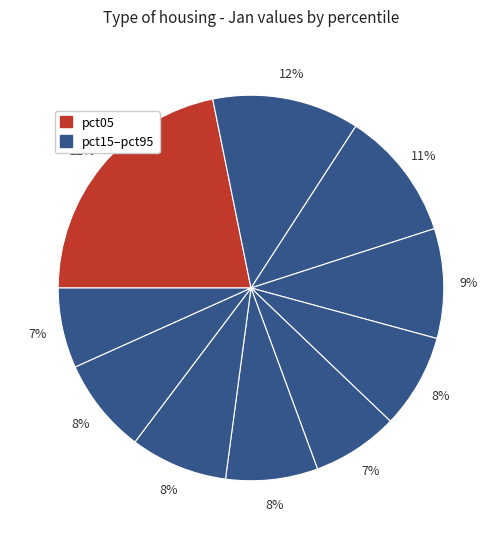

Count the number of slices in the pie.

10